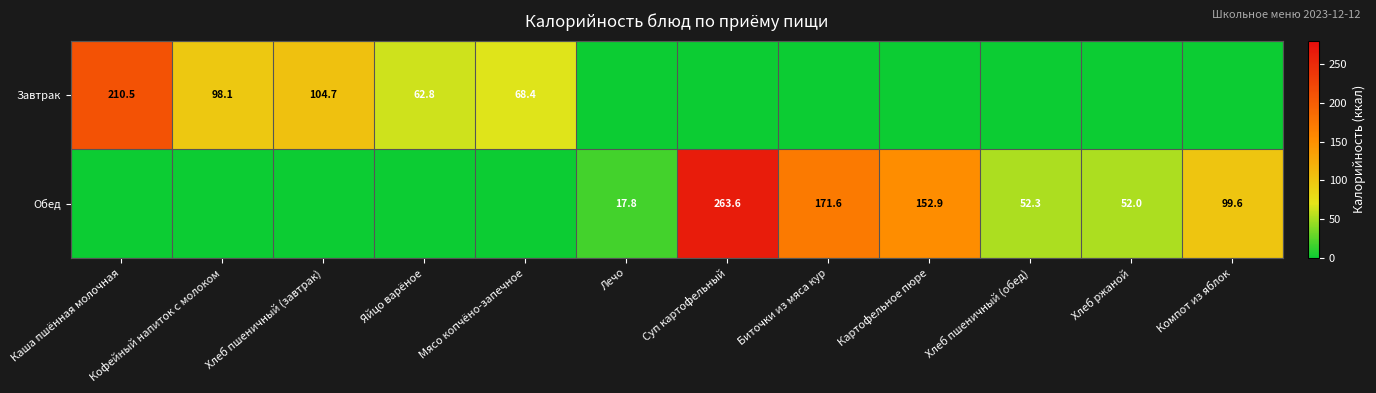

Is it true that Завтрак equals 171.3 at Хлеб пшеничный (завтрак)?

False